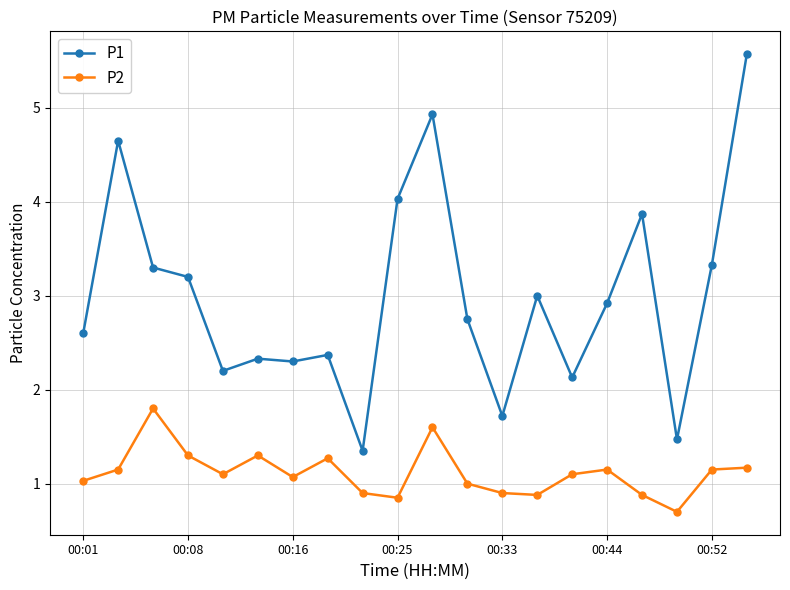

Which series has the largest range (max minus min)?

P1